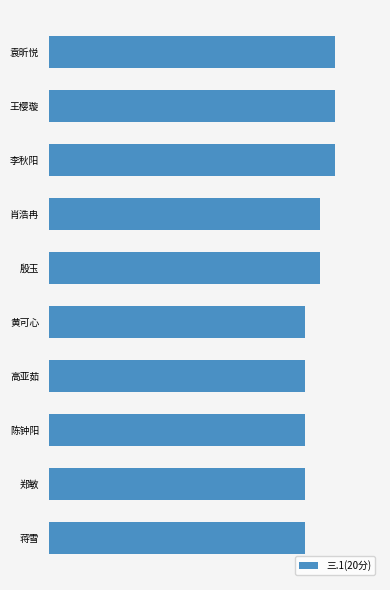

Does the chart contain any negative values?

No